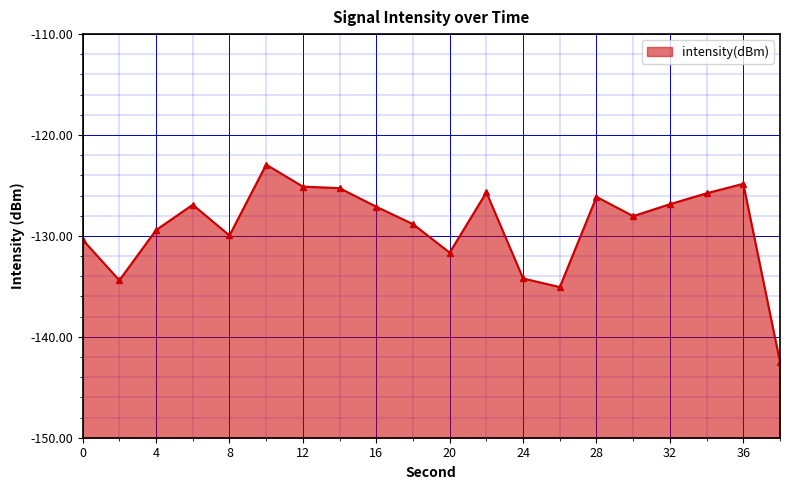

What is the difference between the second highest and second lowest values?

10.2